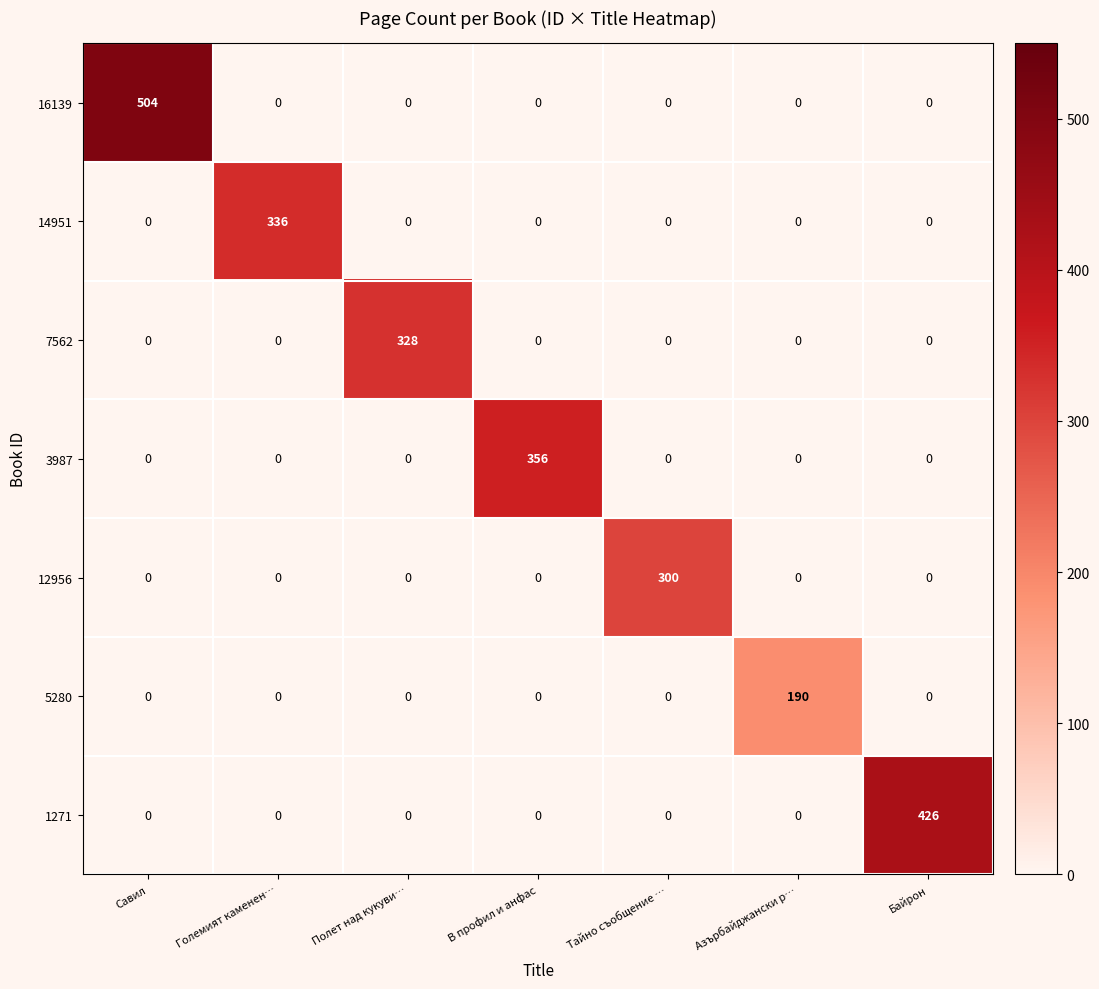

Between Азърбайджански р… and Байрон, which series saw the biggest shift?

1271